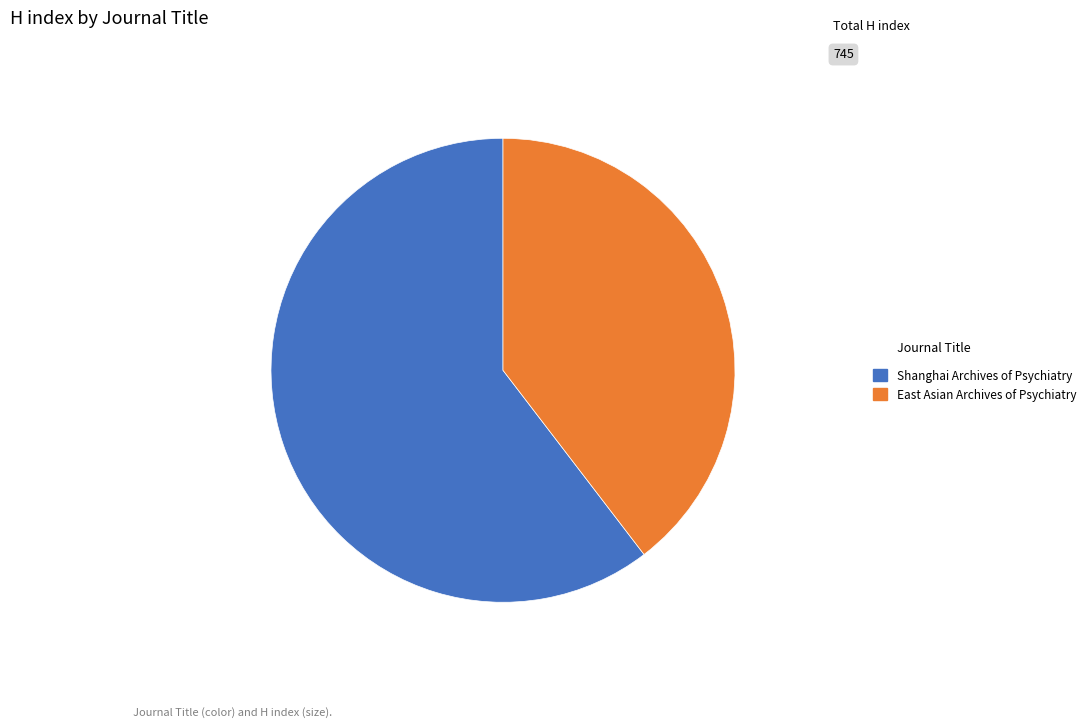

What is the smallest slice in the pie chart?

East Asian Archives of Psychiatry